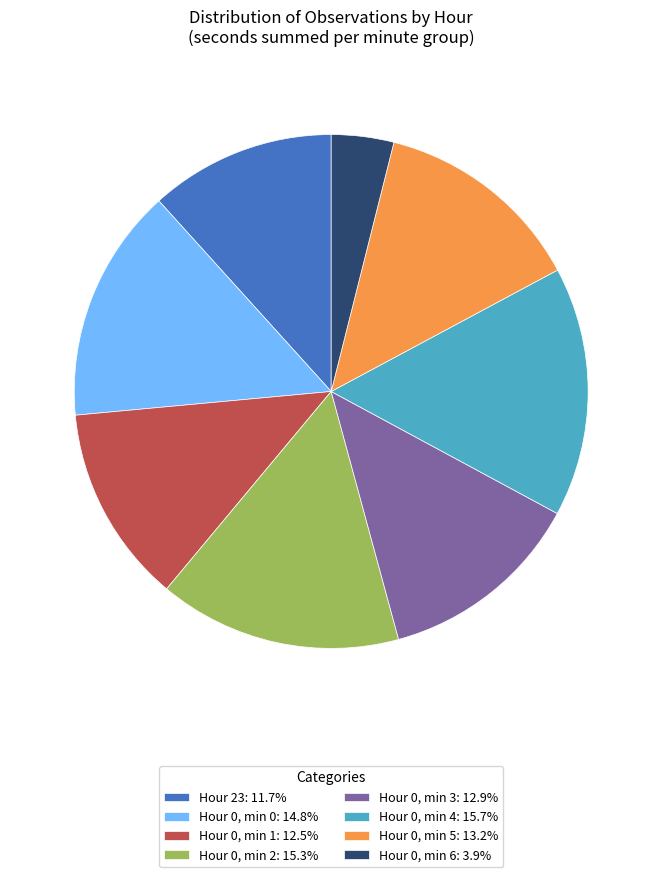

Does Hour 0, min 2: 15.3% account for over 50% of the chart?

No